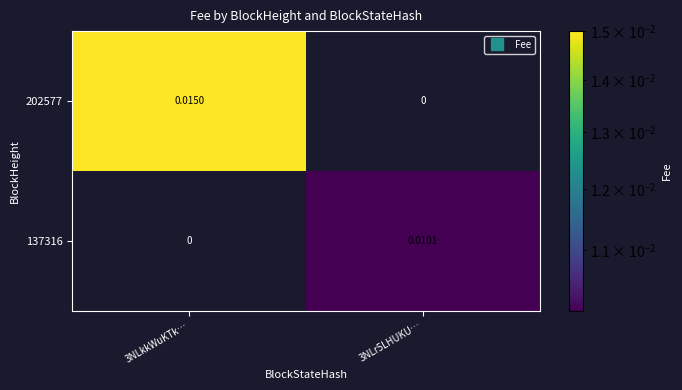

Which series has the largest range (max minus min)?

202577